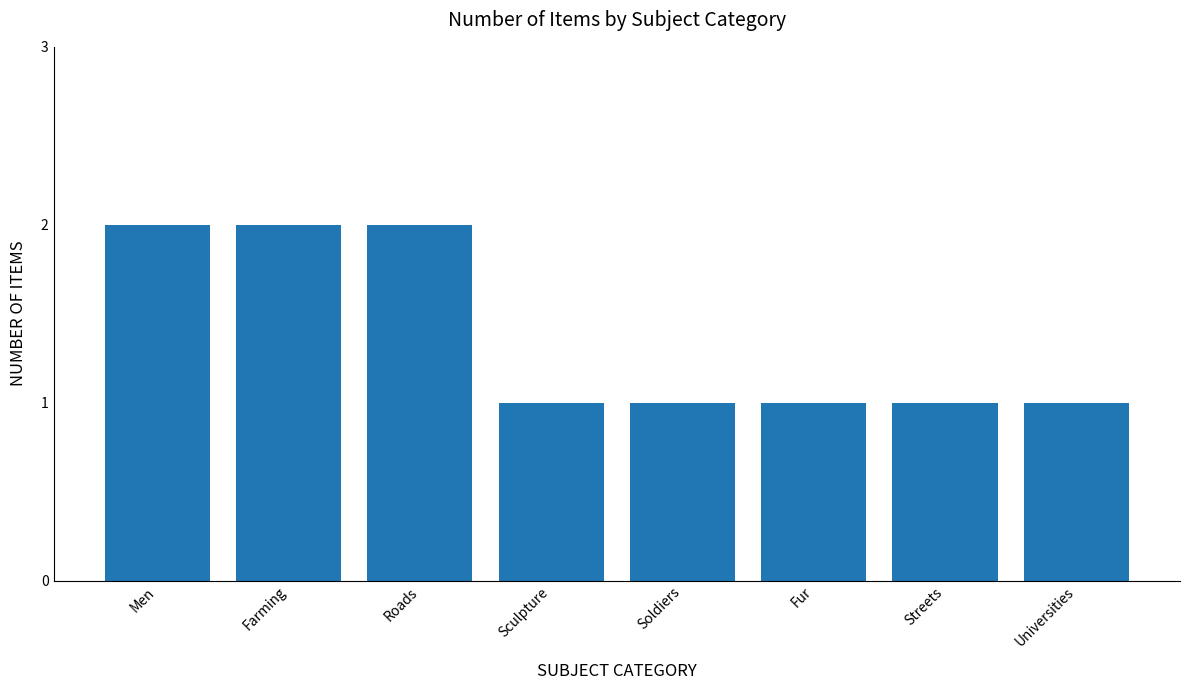

Reading left to right, list all the values displayed in this chart.

2	2	2	1	1	1	1	1